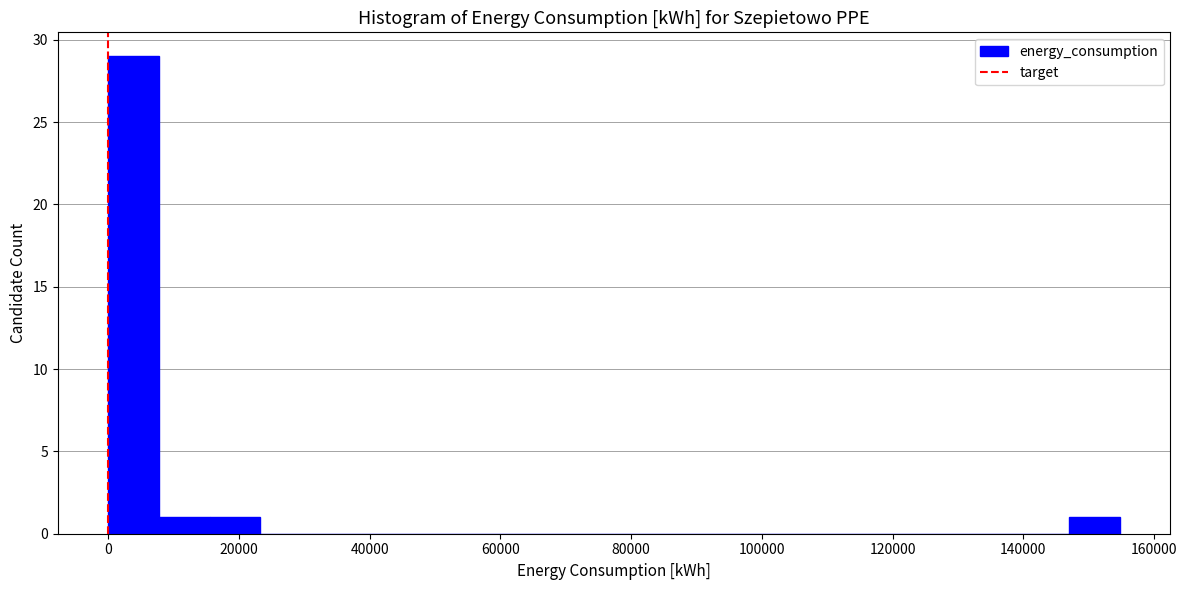

Read against the x-axis, roughly where is the centre of the tallest bar?

4000